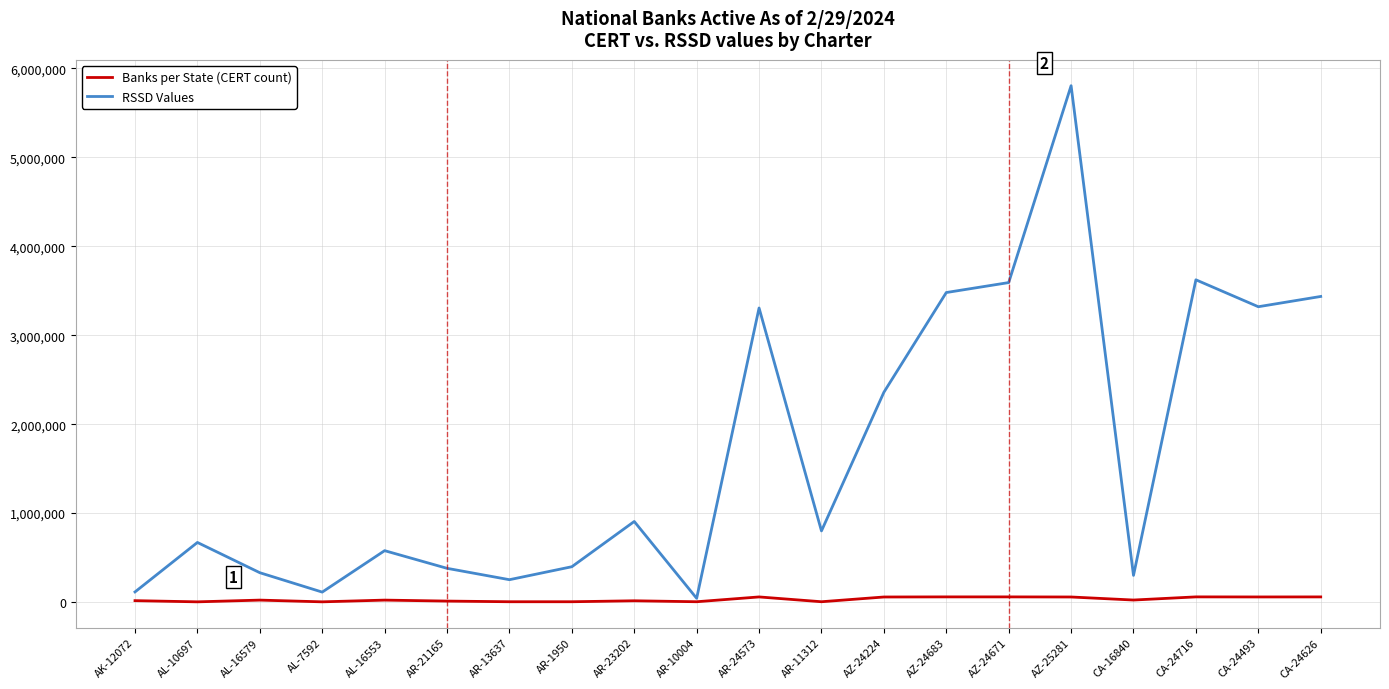

What is the difference between the second highest and second lowest values in the Banks per State (CERT count) series?

55622